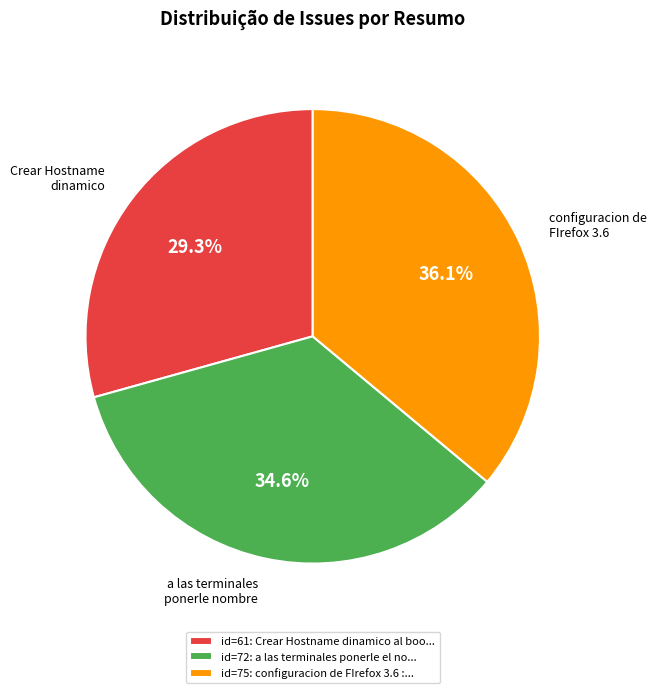

Is the sum of configuracion de FIrefox 3.6 and a las terminales ponerle nombre greater than half?

Yes